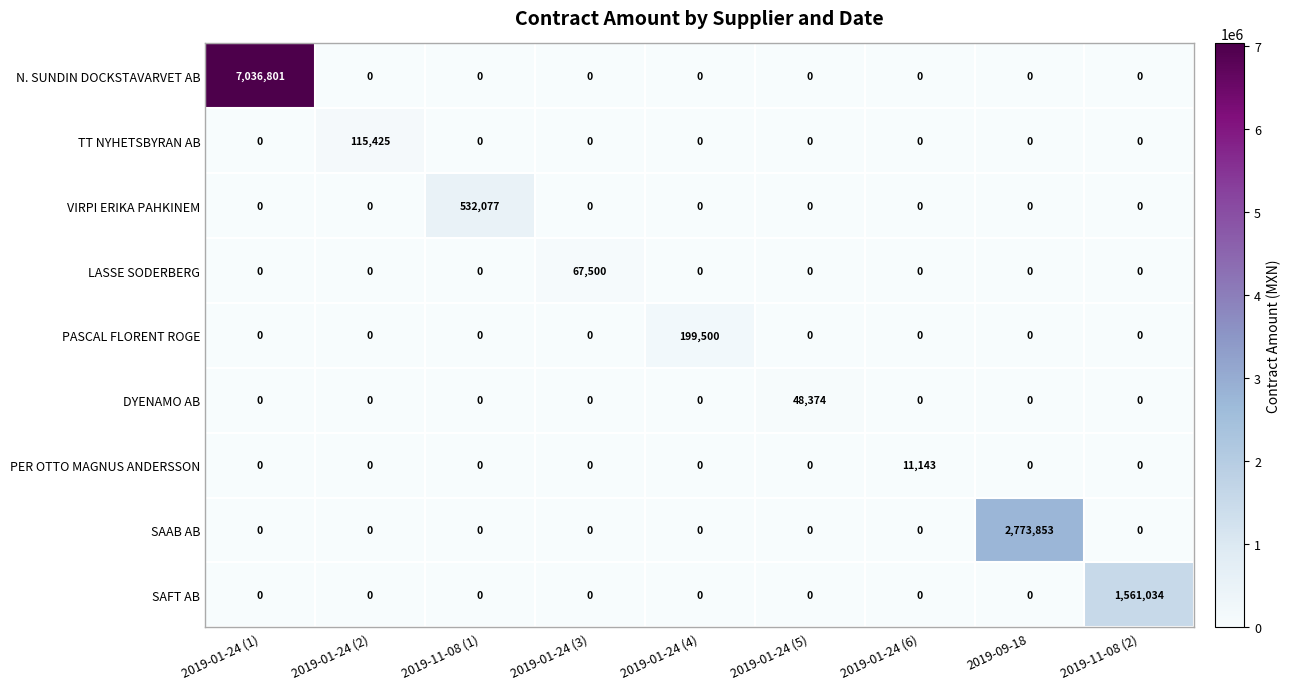

Is the value of LASSE SODERBERG at 2019-11-08 (2) greater than the value of DYENAMO AB at 2019-01-24 (5)?

No